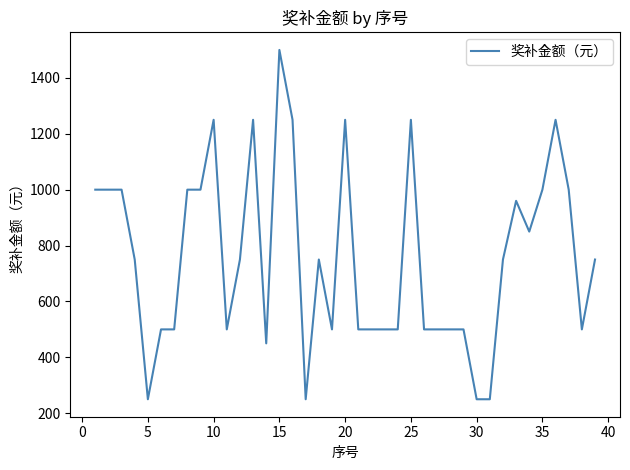

What is the smallest value displayed?

250